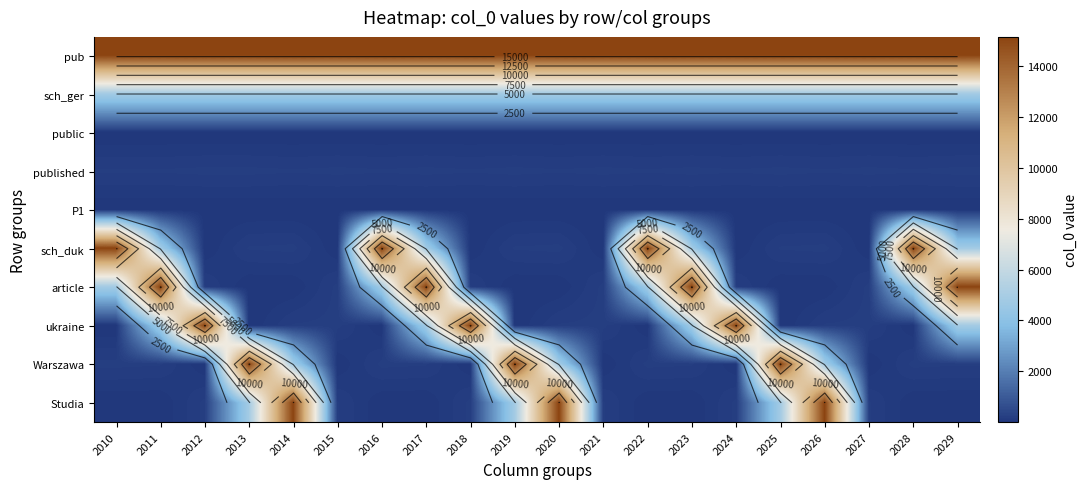

Is it true that sch_duk equals 4 at 2012?

False